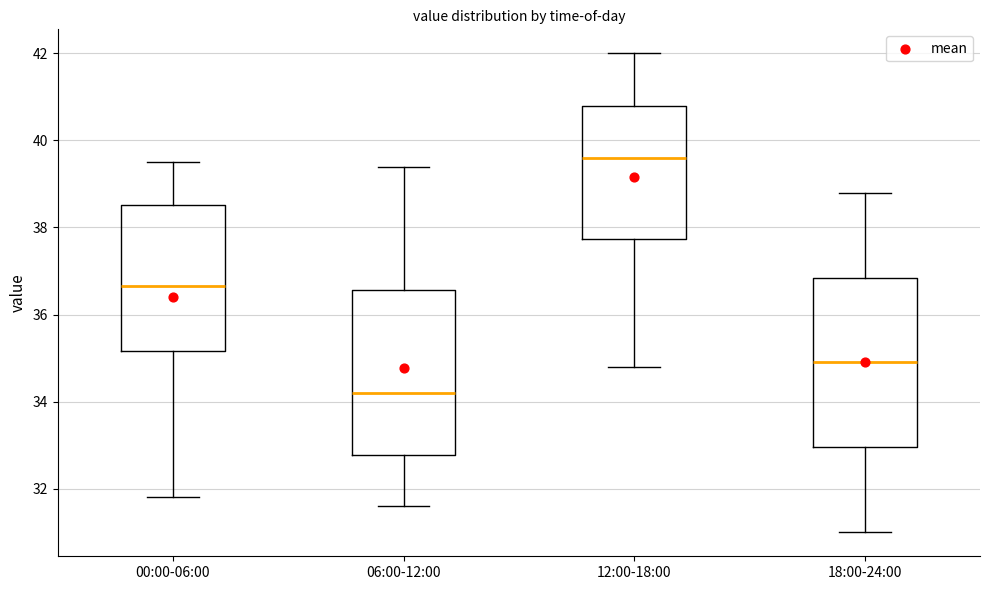

Which box has the lowest median line?

06:00-12:00